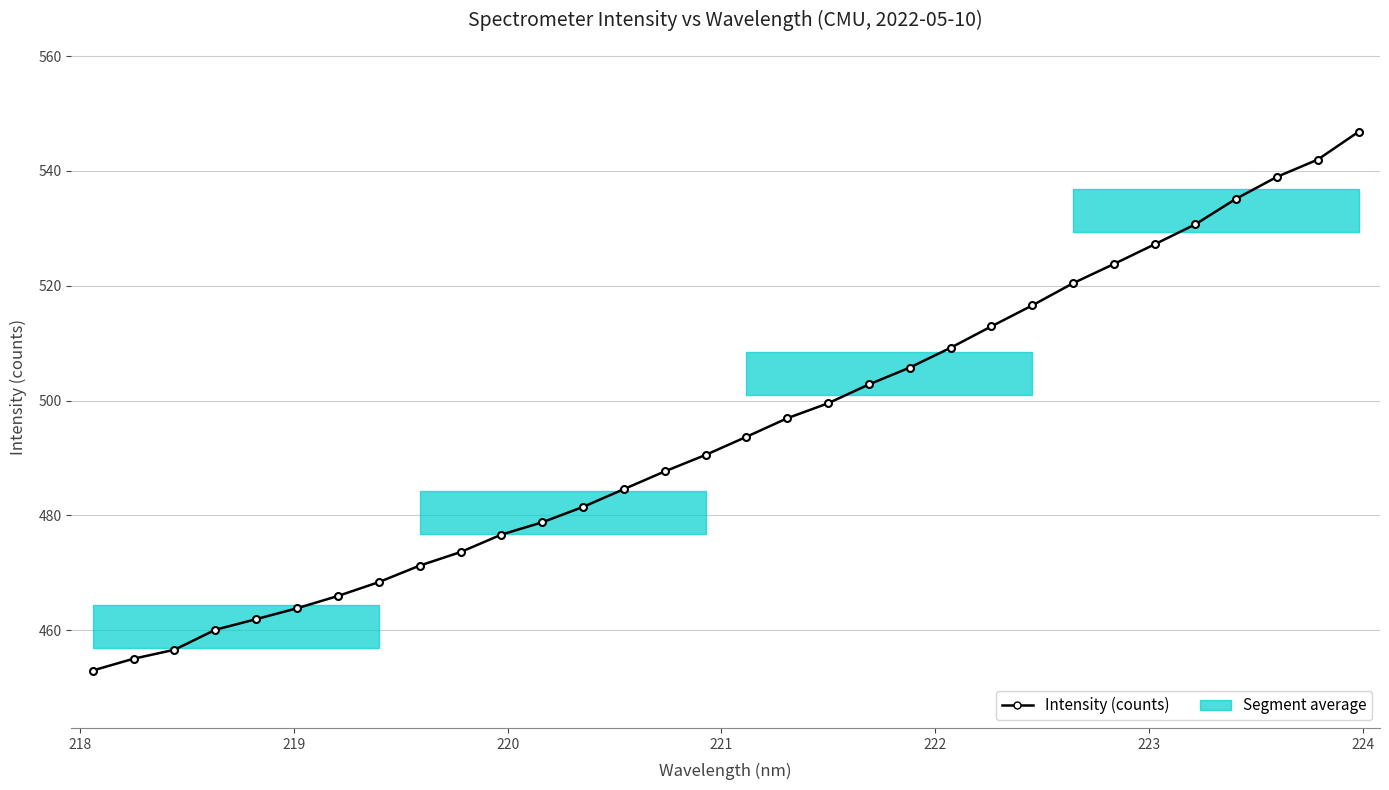

What is the value of the 15th point from the left?

487.7